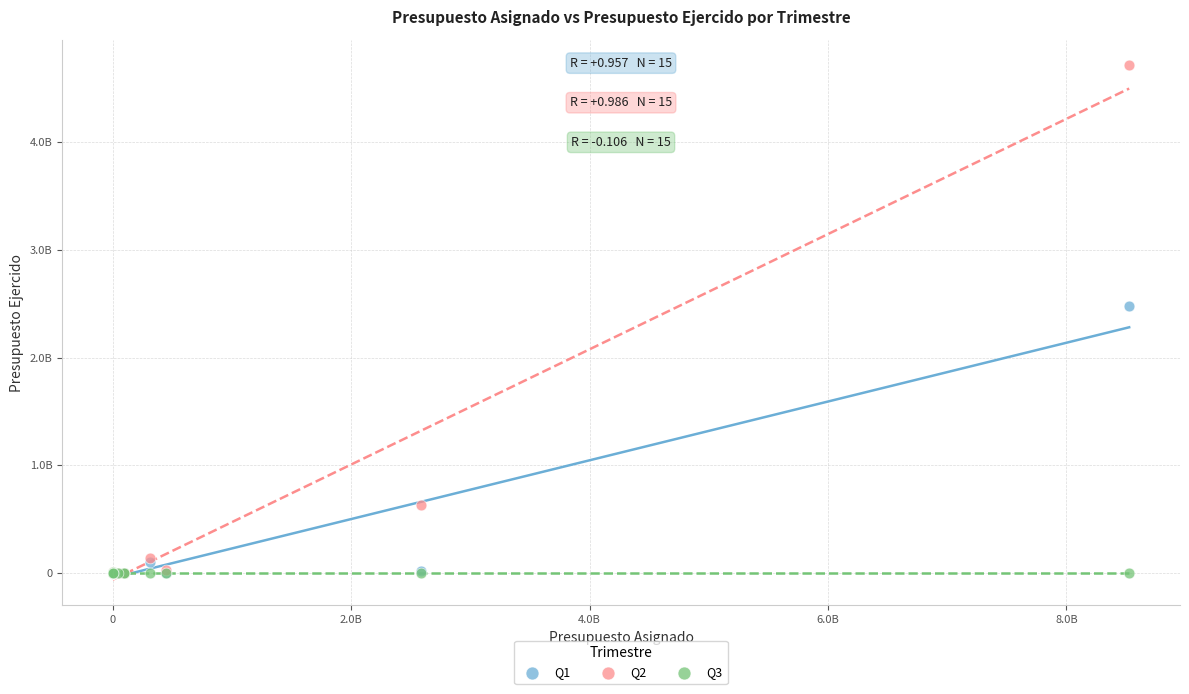

Which series contains the highest Y value?

Q2